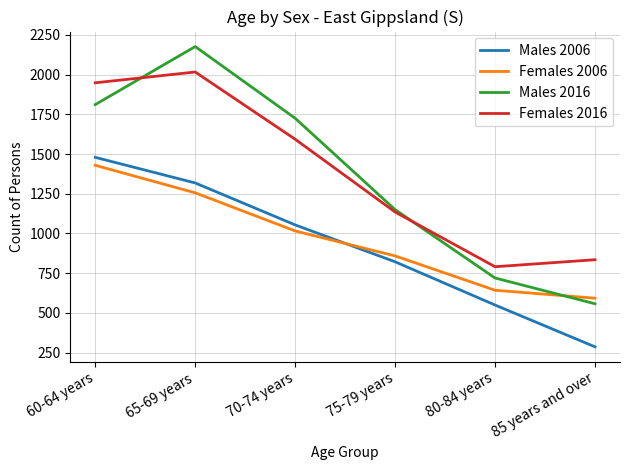

Which series has the largest range (max minus min)?

Males 2016